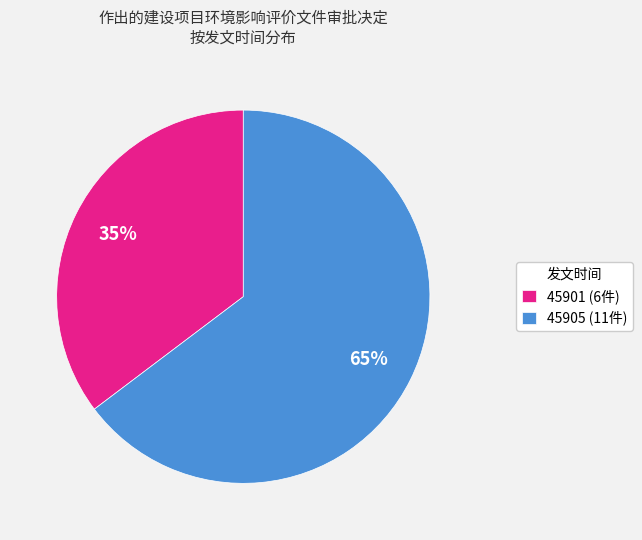

The 45901 slice represents 35% of the pie. True or false?

True